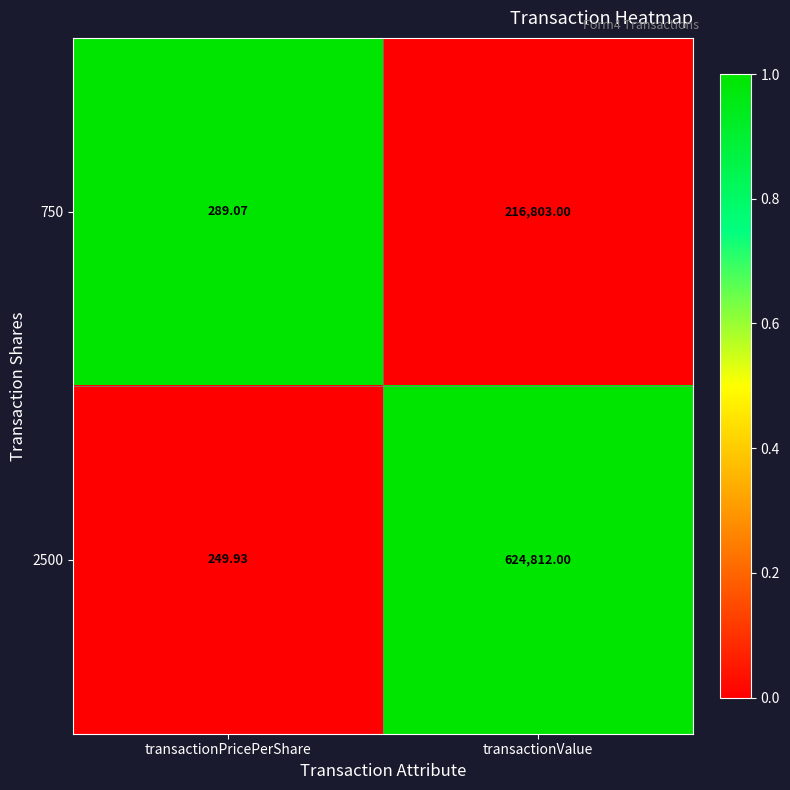

List the labels in order of 750 value, smallest first.

transactionPricePerShare, transactionValue